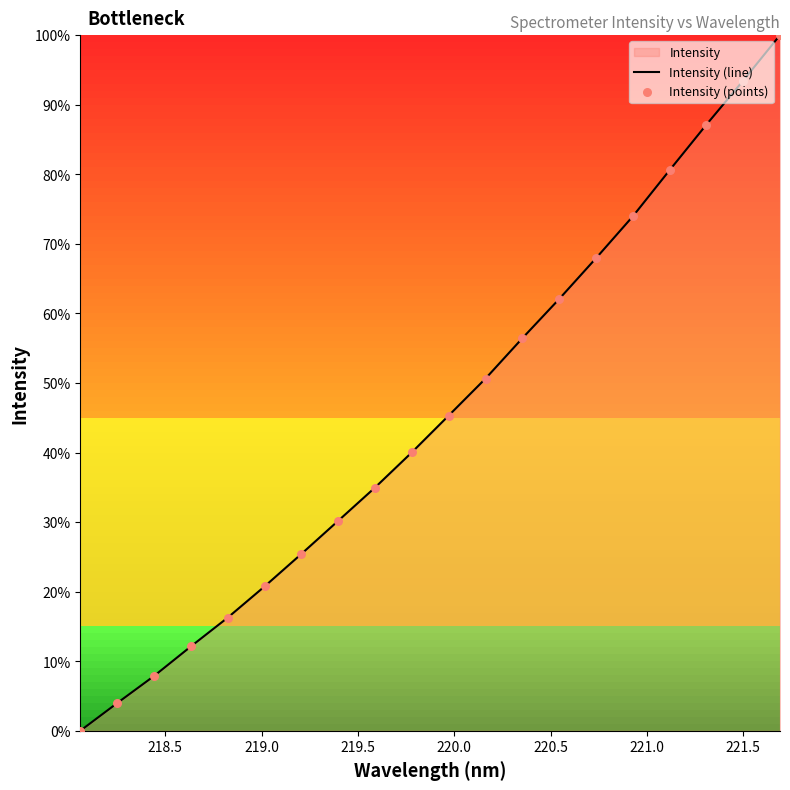

What is the greatest value displayed?

100.0